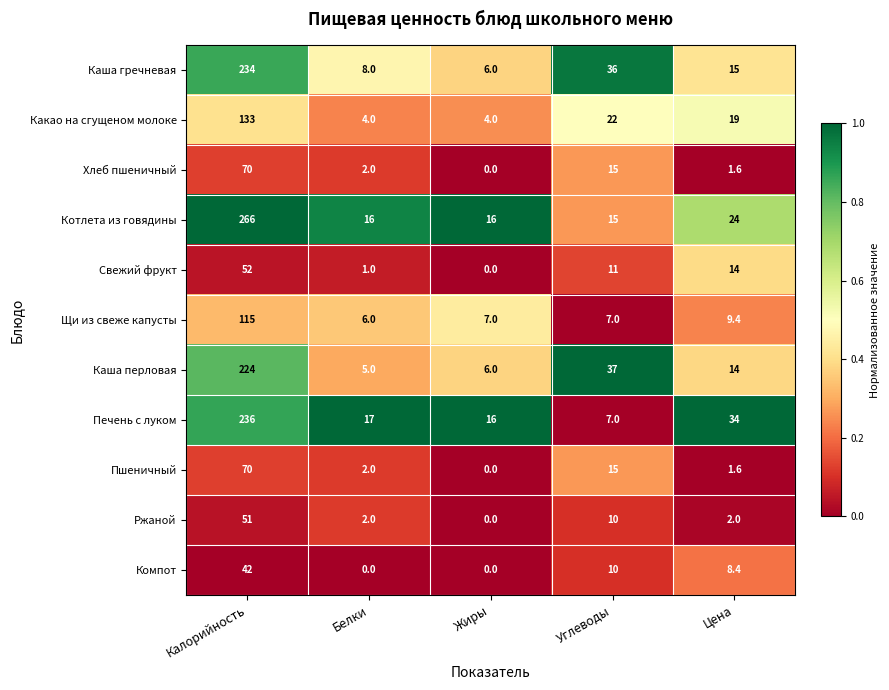

Which series has the largest total across all categories?

Котлета из говядины